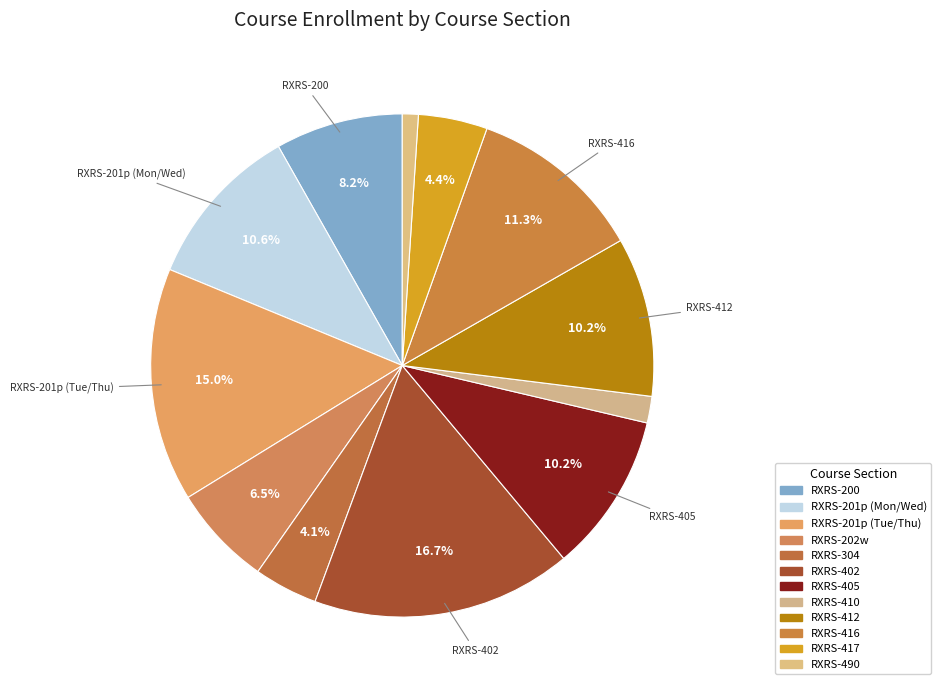

How many segments does this pie chart have?

12